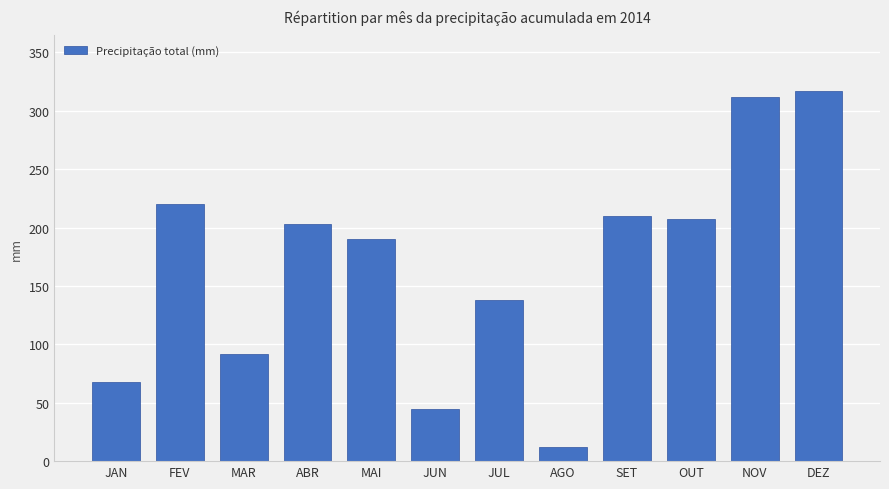

How many values are below 203?

6